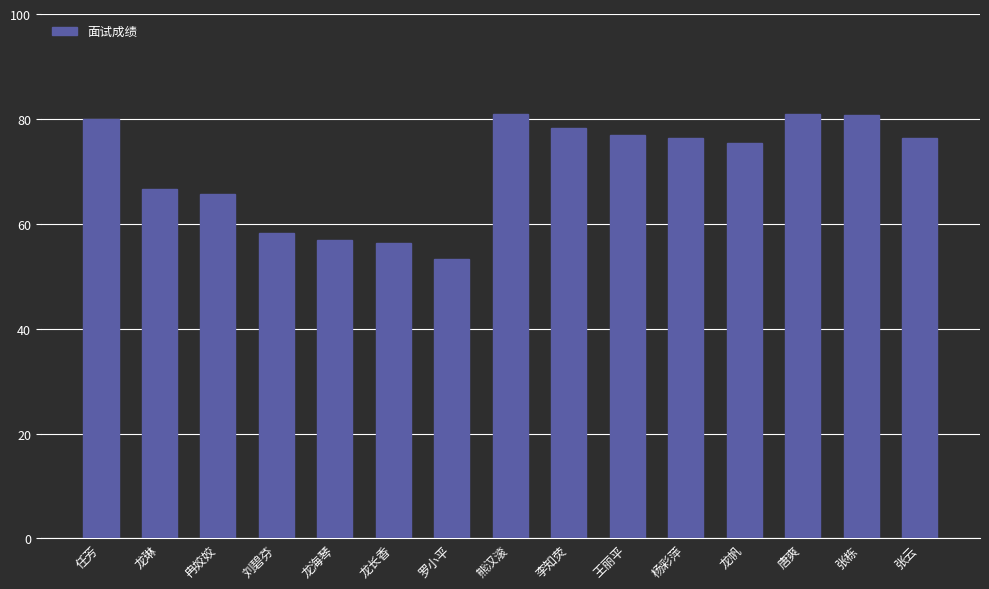

What is the ratio of the value at 熊汉滚 to the value at 王丽平?

1.1